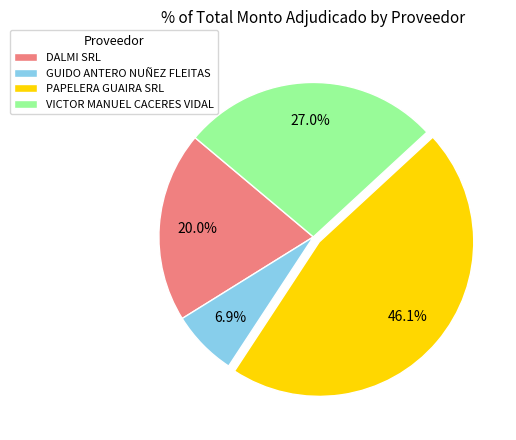

Do VICTOR MANUEL CACERES VIDAL and PAPELERA GUAIRA SRL together represent more than half of the pie?

Yes